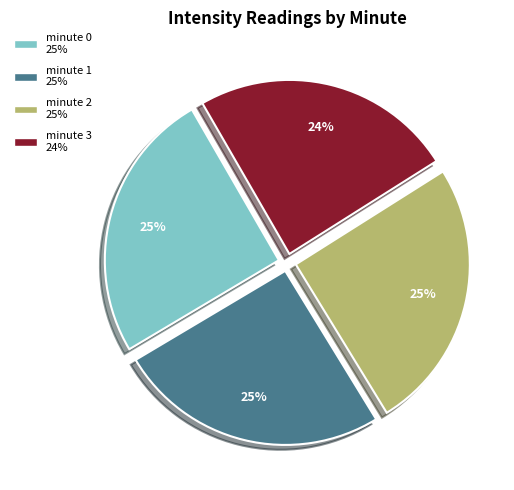

What is the smallest slice in the pie chart?

minute 3